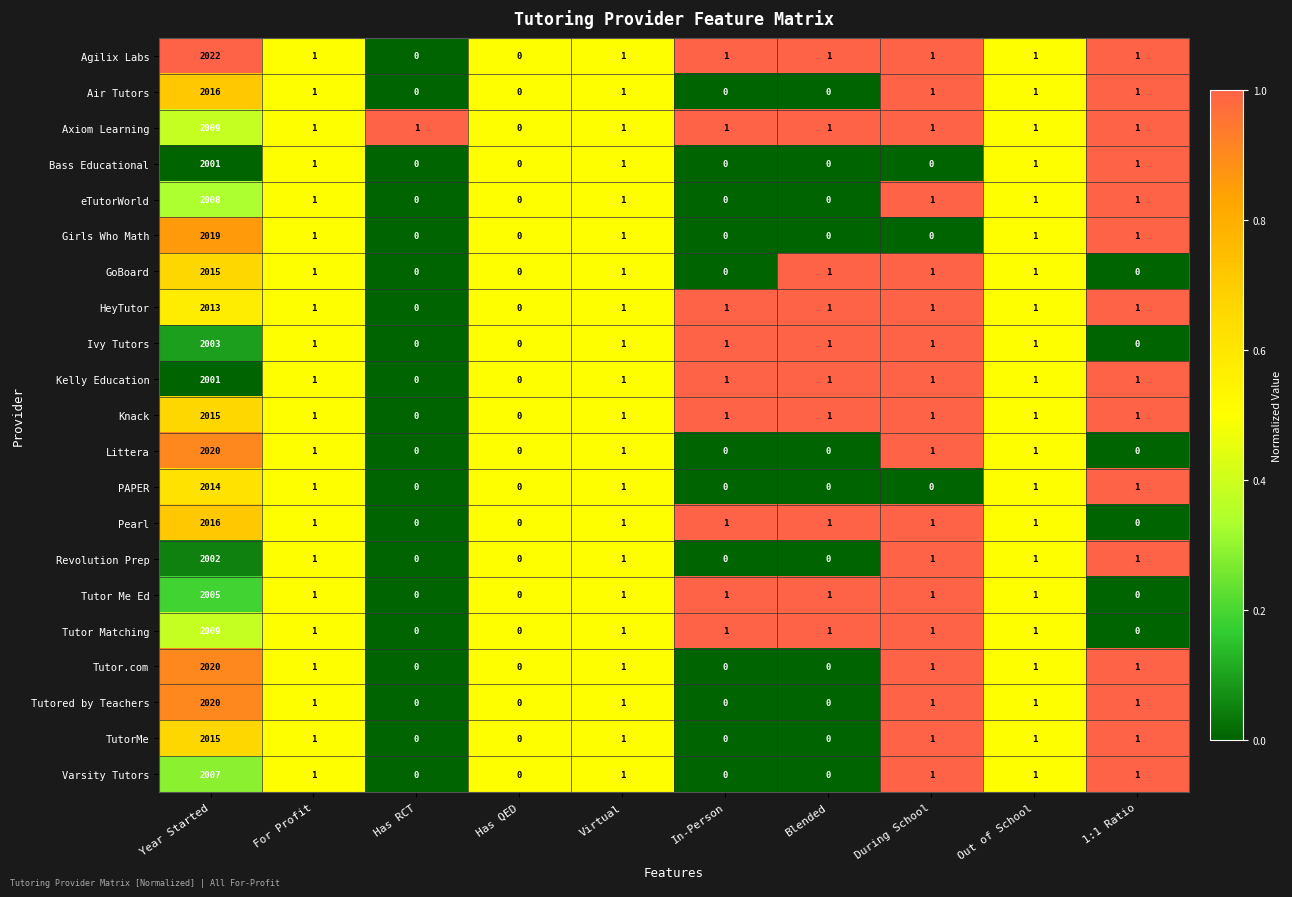

Which series has the largest range (max minus min)?

Agilix Labs